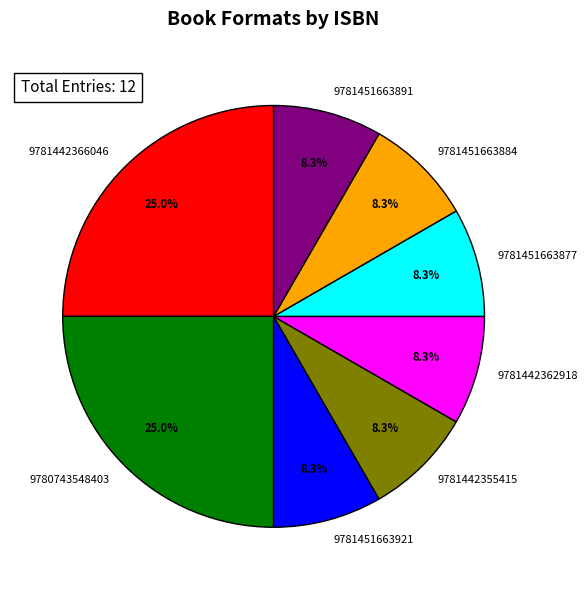

Does any single category account for the majority?

No